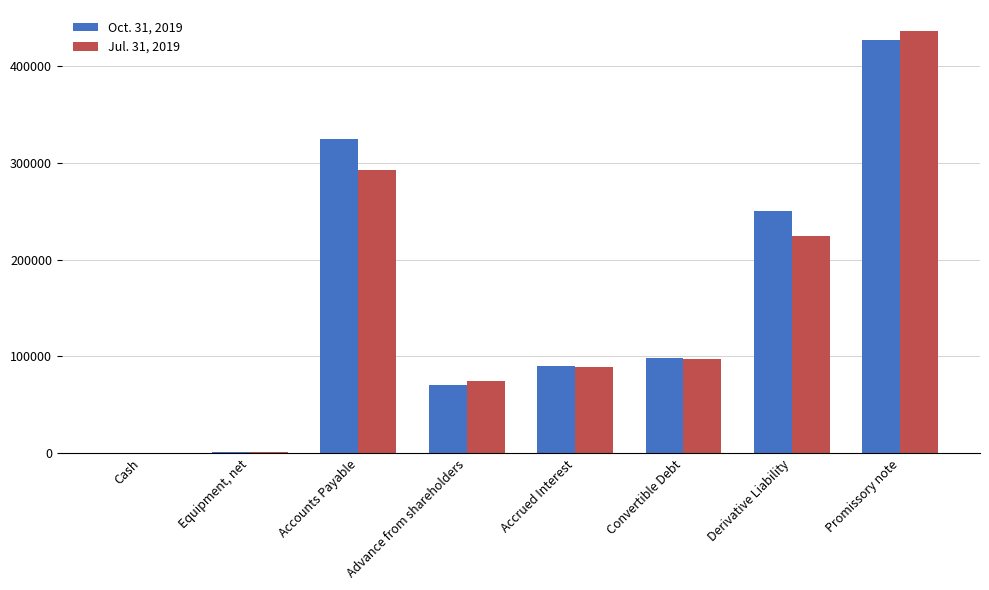

Which series has the largest total across all categories?

Oct. 31, 2019